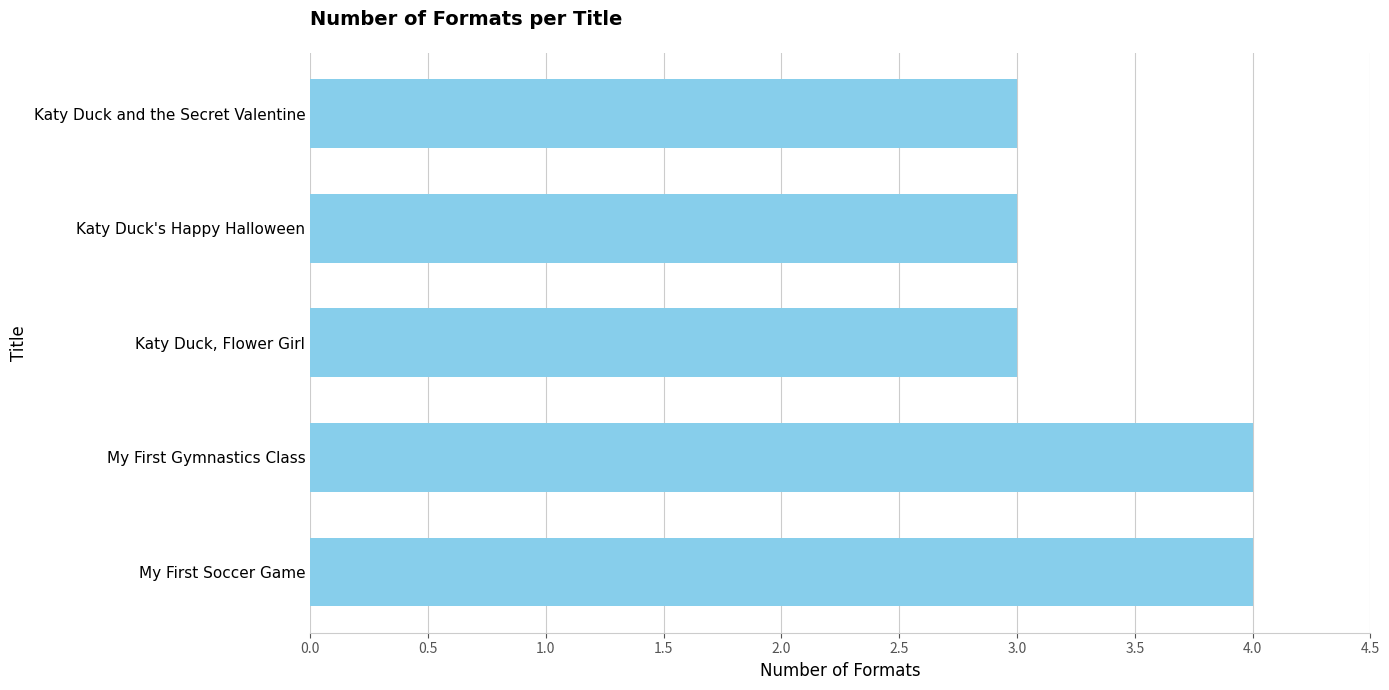

How many categories are shown in the chart?

5